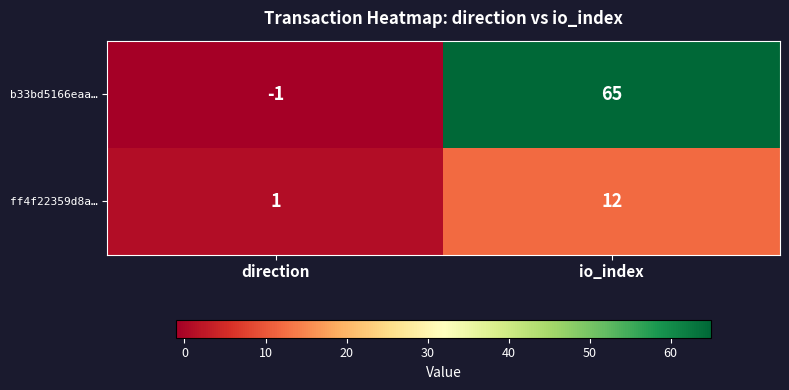

Which series has the largest total across all categories?

b33bd5166eaa…